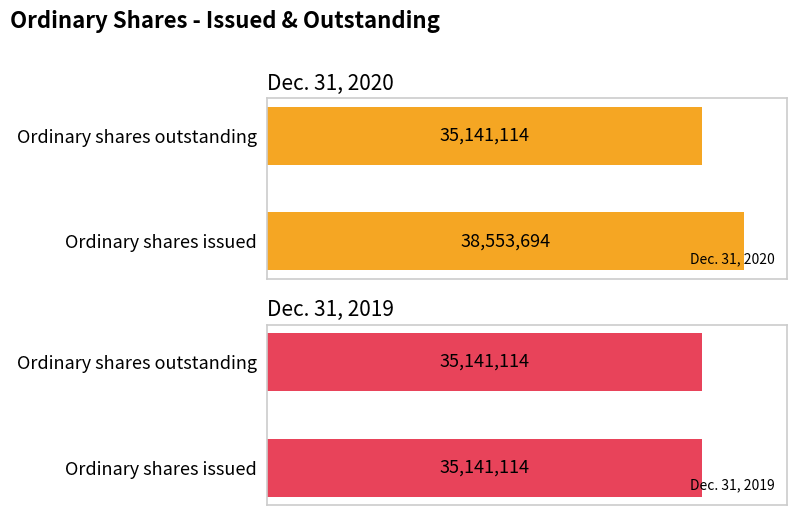

List the labels in order of Dec. 31, 2020 value, smallest first.

Ordinary shares outstanding, Ordinary shares issued